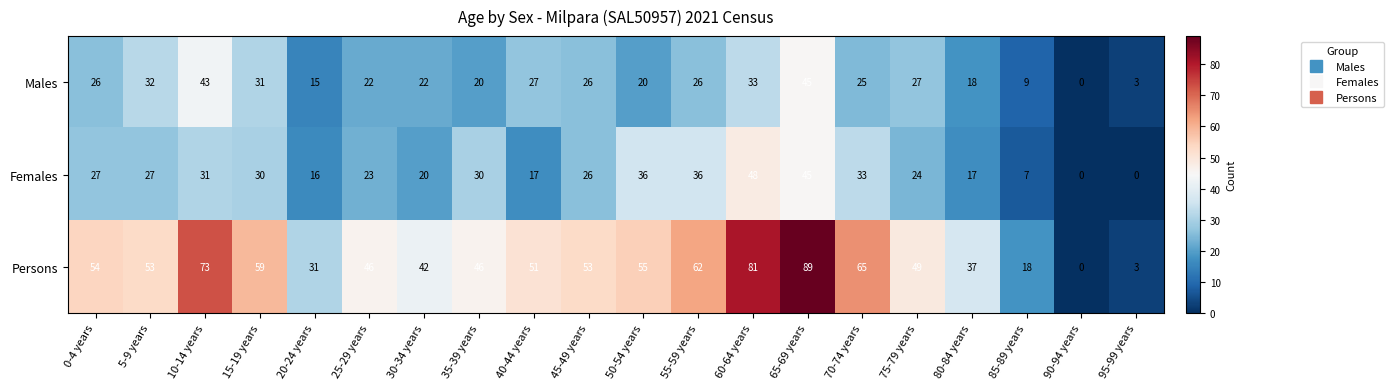

What is the difference between the maximum and minimum values in the Persons series?

89